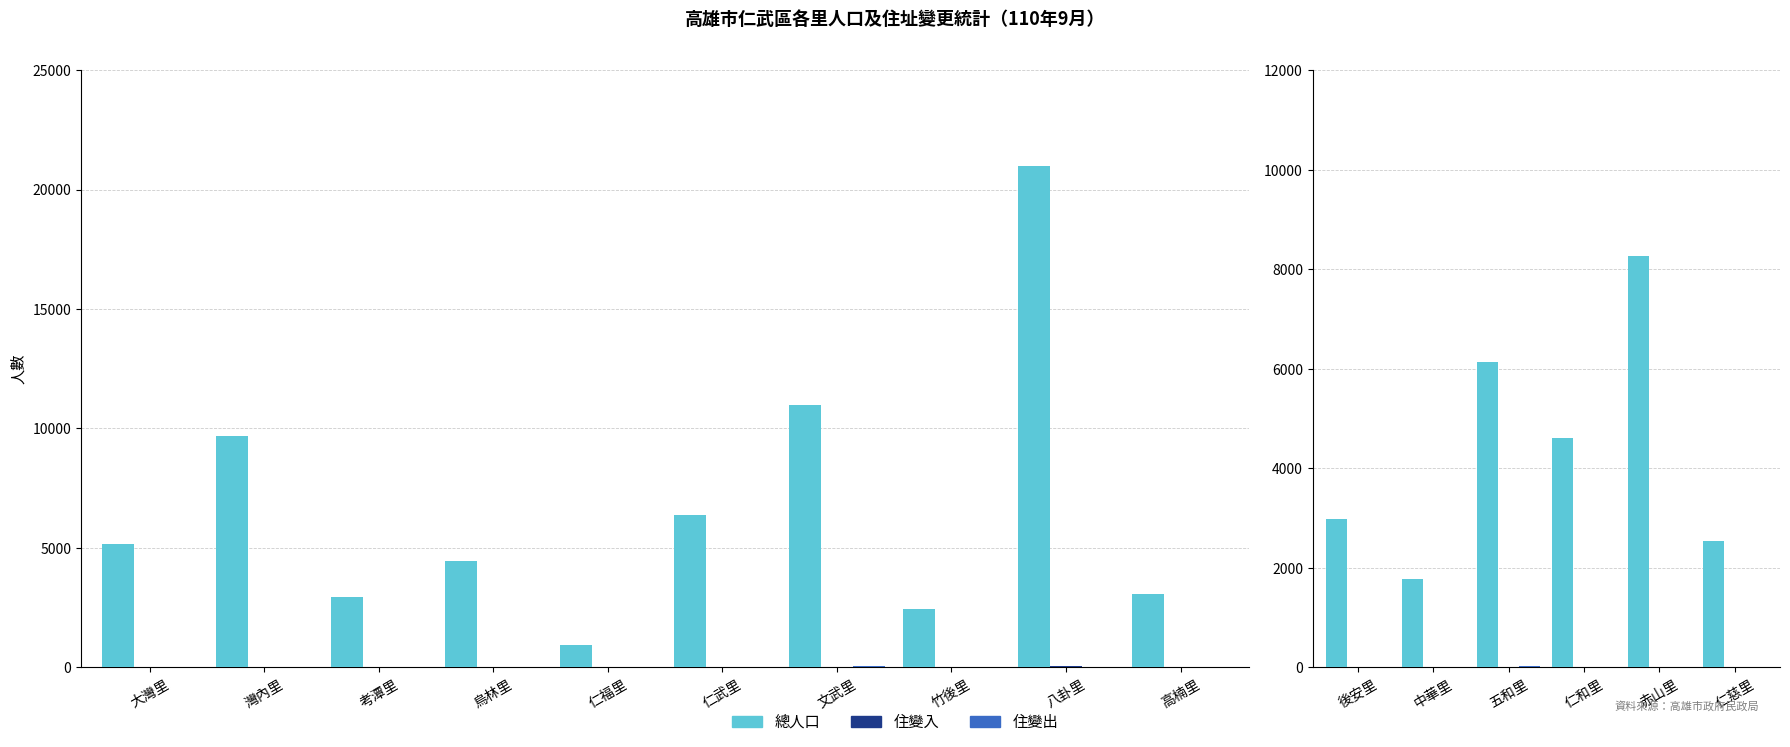

Which series has the largest range (max minus min)?

總人口